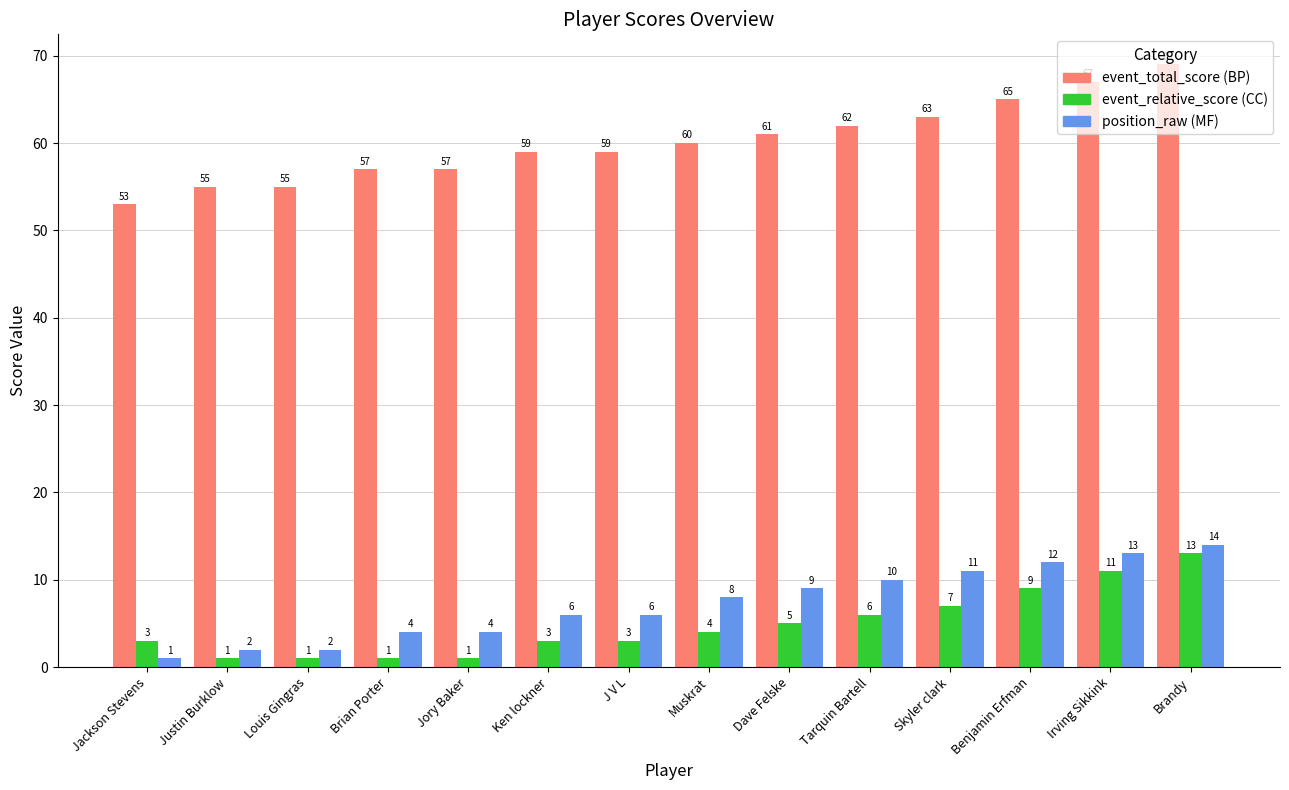

What is the total value across all series at Louis Gingras?

58